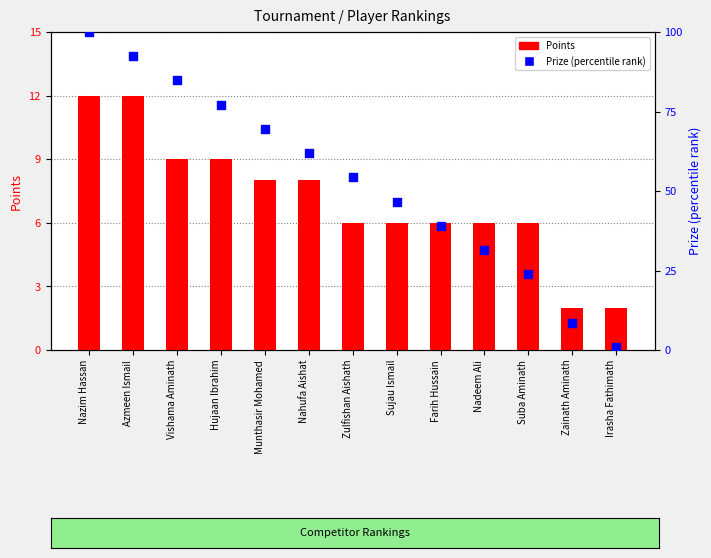

What is the total value across all series at Suba Aminath?

29.9